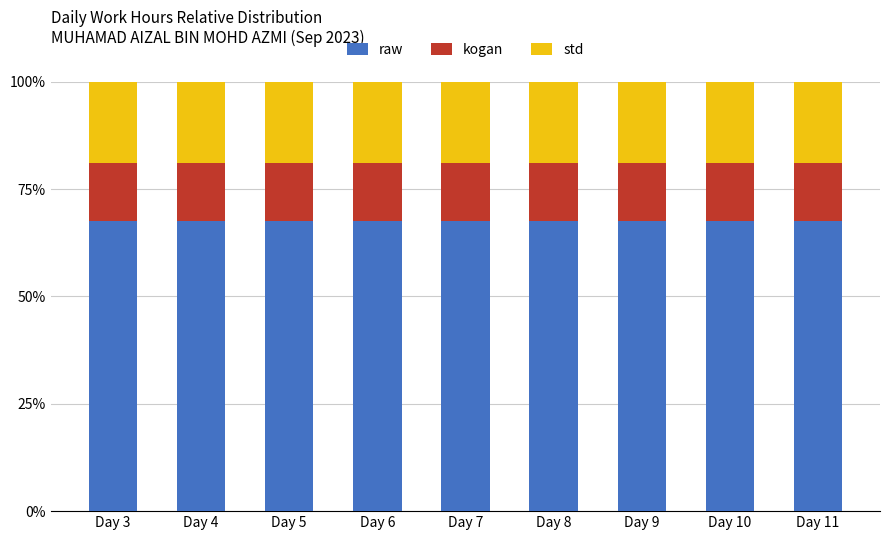

What is the total value across all series at Day 7?

100.0